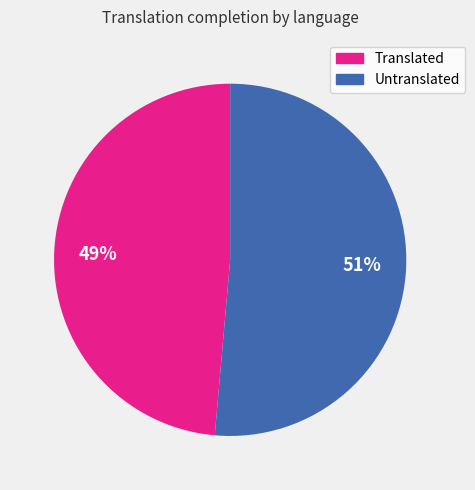

To the nearest percent, what is the average slice percentage?

50%